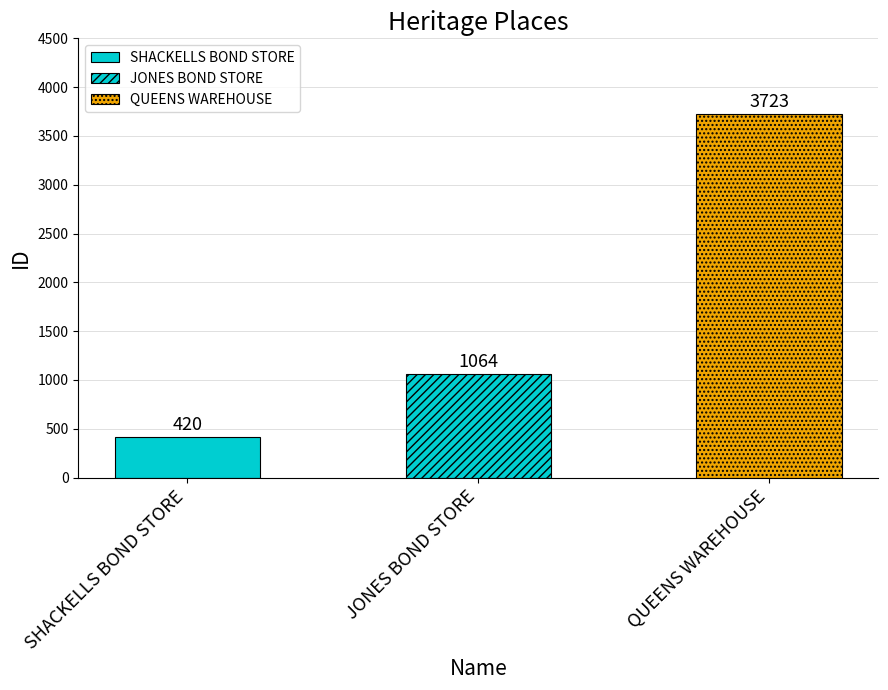

What is the maximum value shown in the chart?

3723